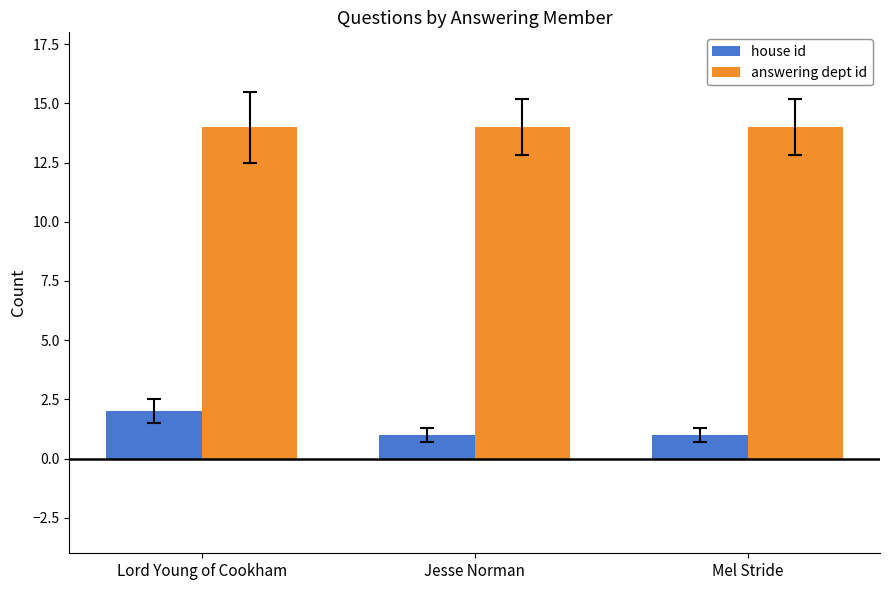

Does the chart contain stacked bars?

No